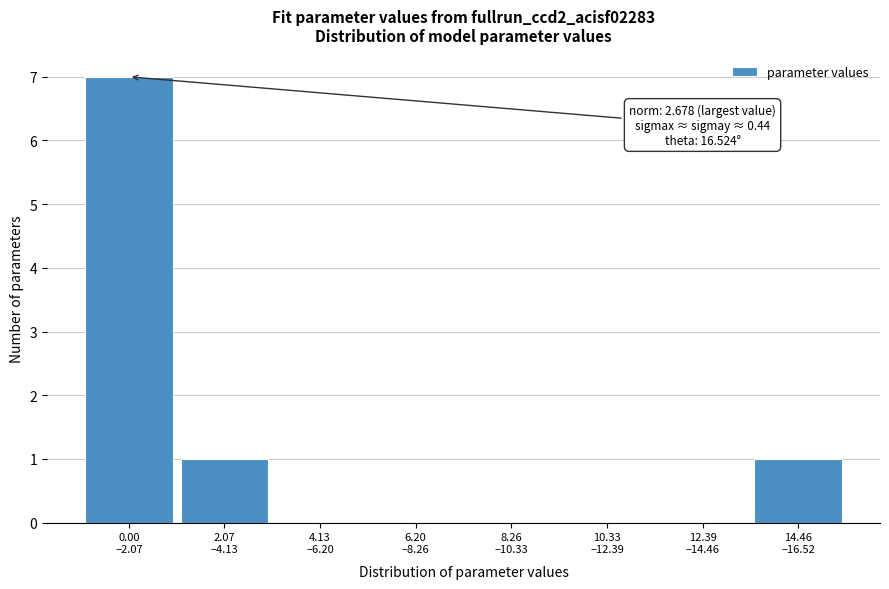

What is the greatest value displayed?

7